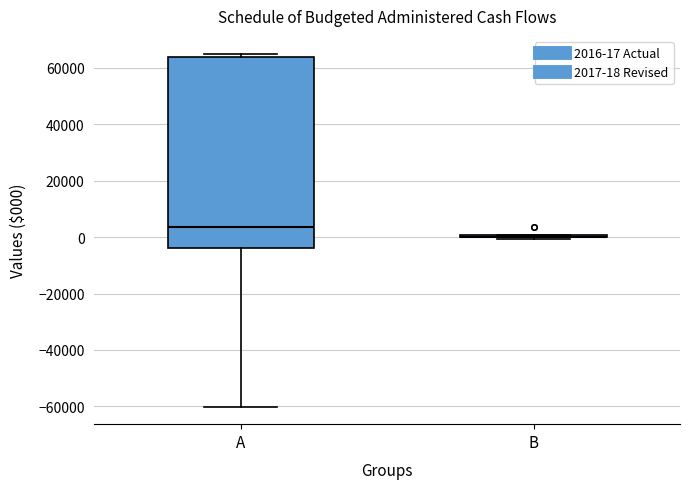

Reading left to right, transcribe this box plot: for each box, give where its median line is, the range the box spans, and where its two whiskers end, as read against the y-axis. The values are not printed on the chart, so give them approximately, as read against the axis.

A: median 4000, box -4000 to 64000, whiskers -60000 to 66000
B: box collapsed to a line at 0, whiskers 0 to 0